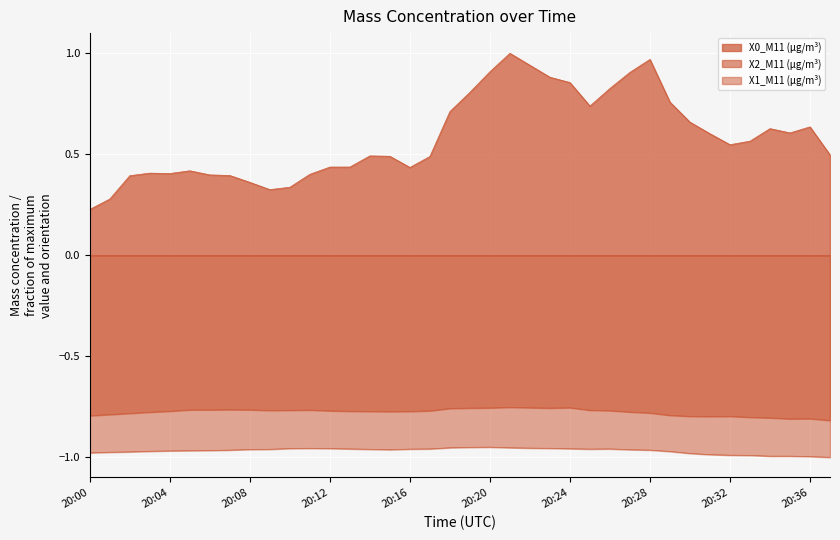

Does the chart display data point markers on the line(s)?

No